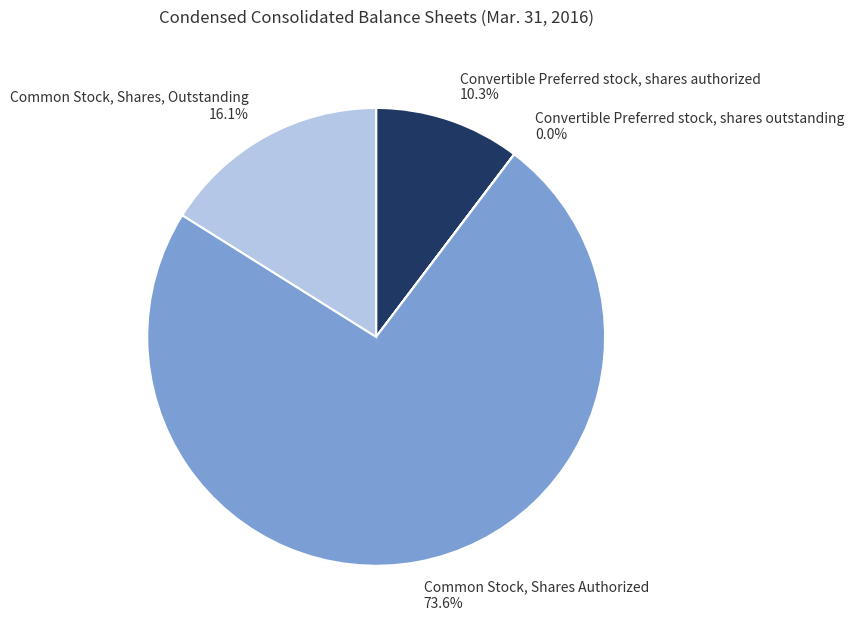

What percentage do Convertible Preferred stock, shares authorized and Common Stock, Shares, Outstanding together represent?

26.4%